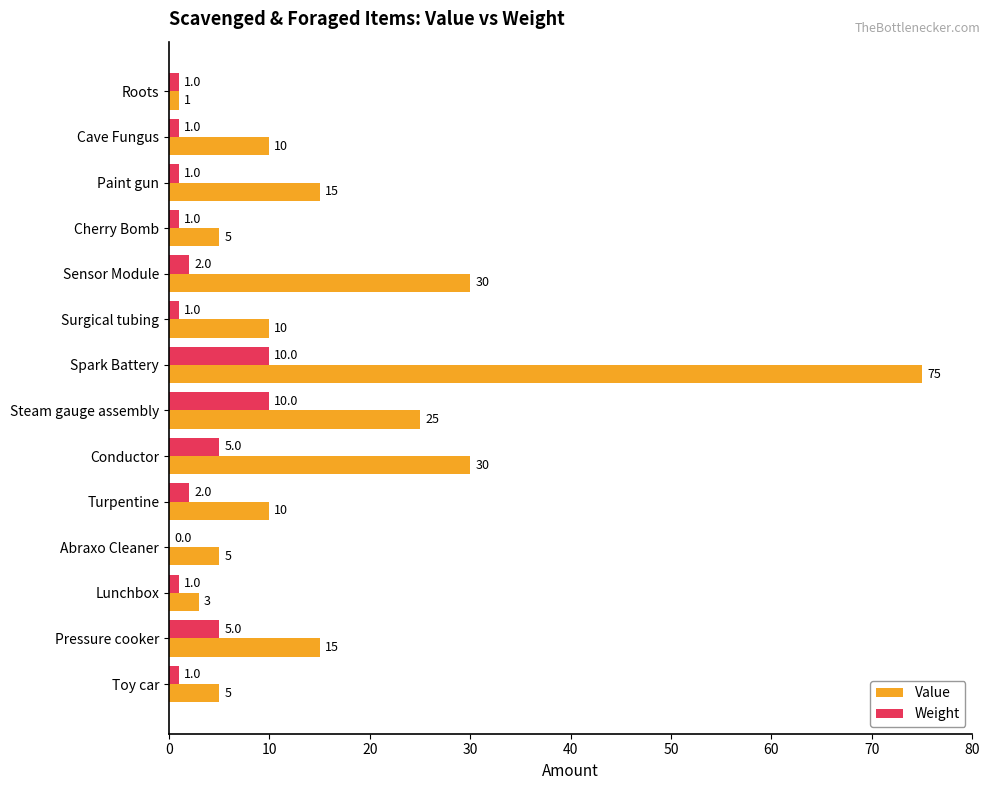

Which series changed the most between Surgical tubing and Conductor?

Value